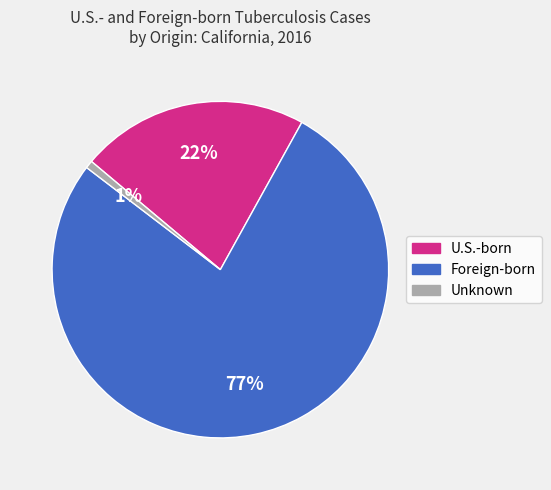

To the nearest percent, what is the average slice percentage?

33%